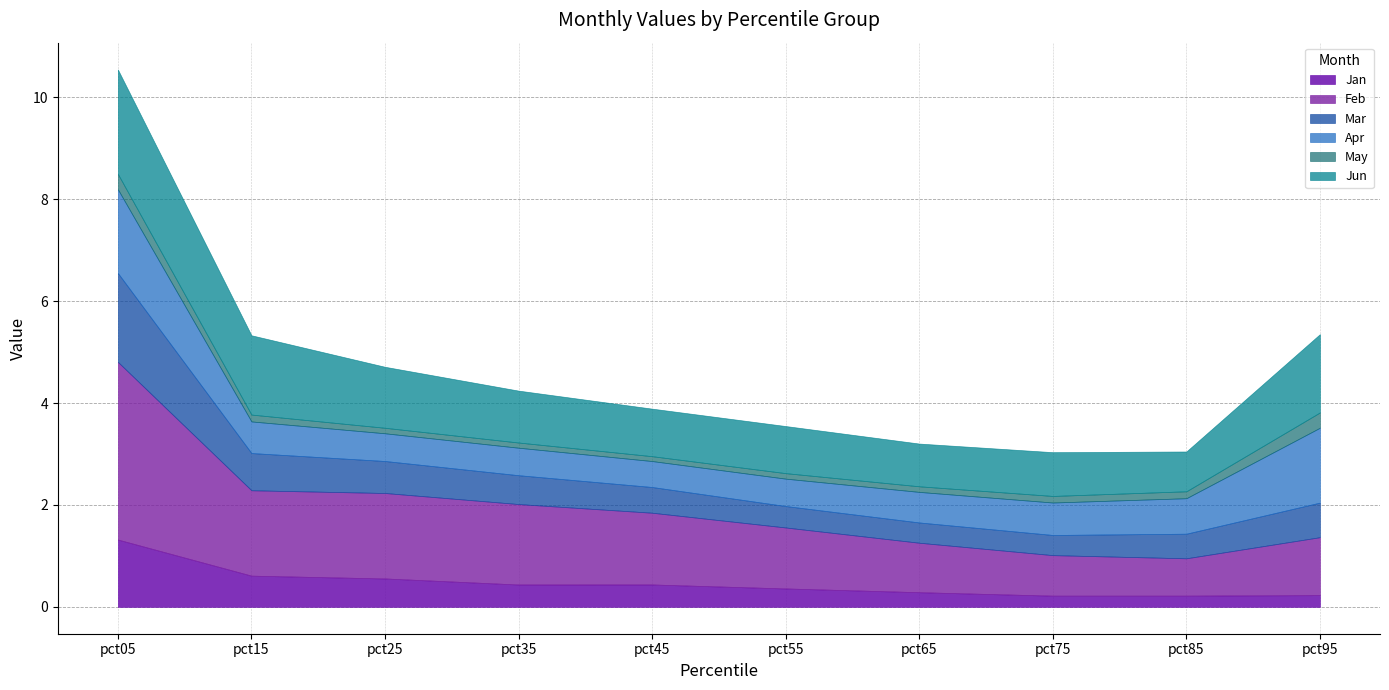

What are all the series names shown in the legend?

Jan, Feb, Mar, Apr, May, Jun